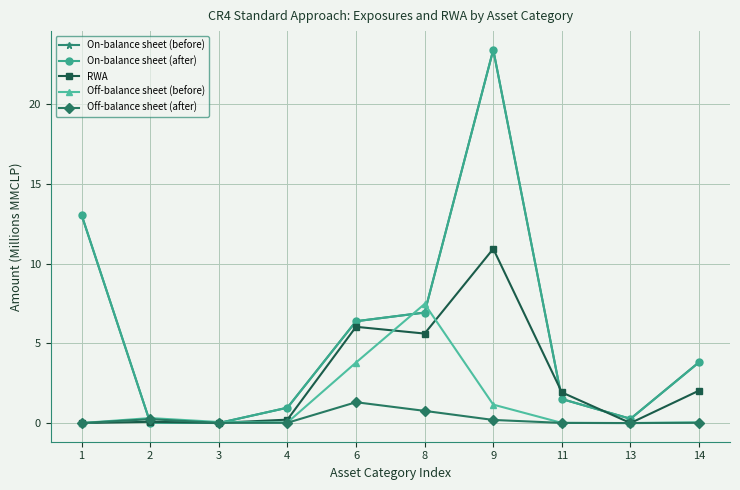

At which label does On-balance sheet (after) reach its peak?

9